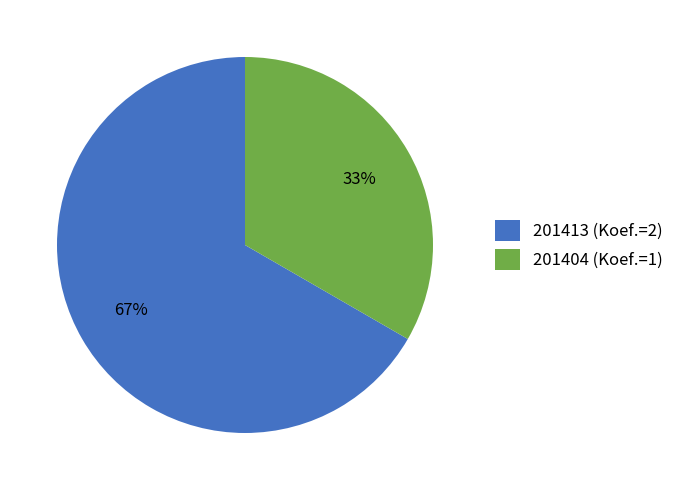

Which category accounts for the majority?

201413